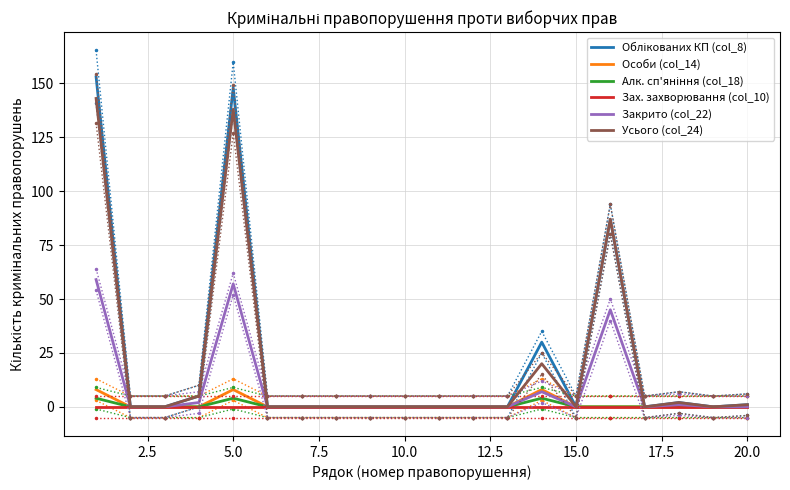

True or false: Алк. сп'яніння (col_18) and Особи (col_14) intersect in this chart.

False